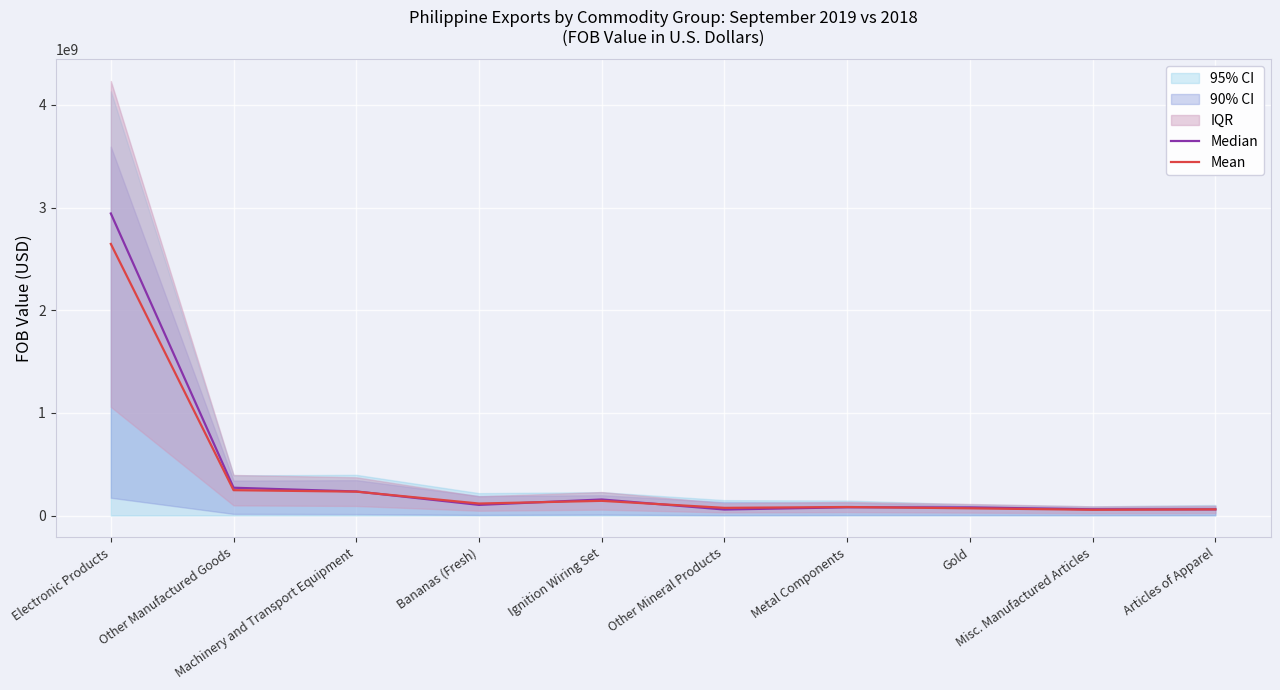

True or false: Median has more than 1 points higher than both neighbors.

True